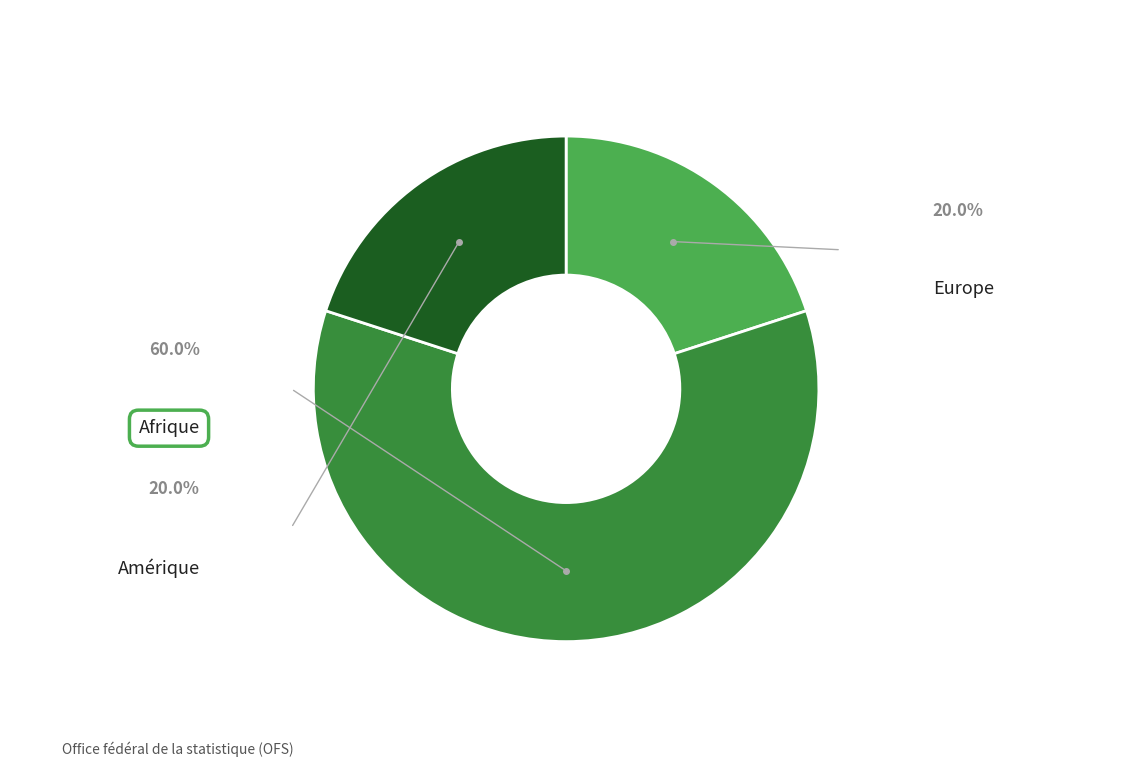

To the nearest percent, what is the difference between the Europe and Afrique slice percentages?

40%